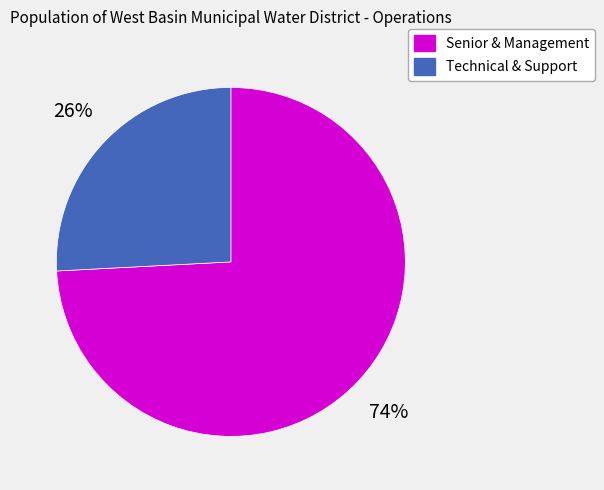

To the nearest percent, what is the difference between the largest and smallest slice percentages?

48%